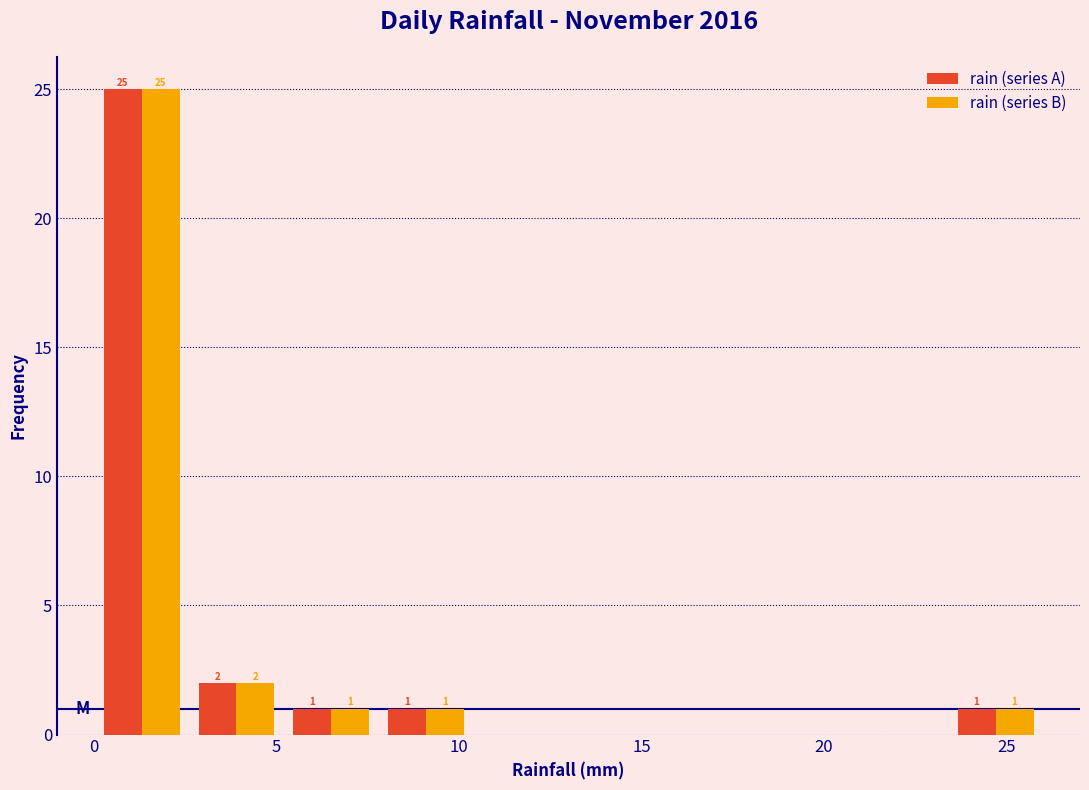

In the rain (series B) series, which range on the x-axis has the tallest bar?

0.0 to 2.6